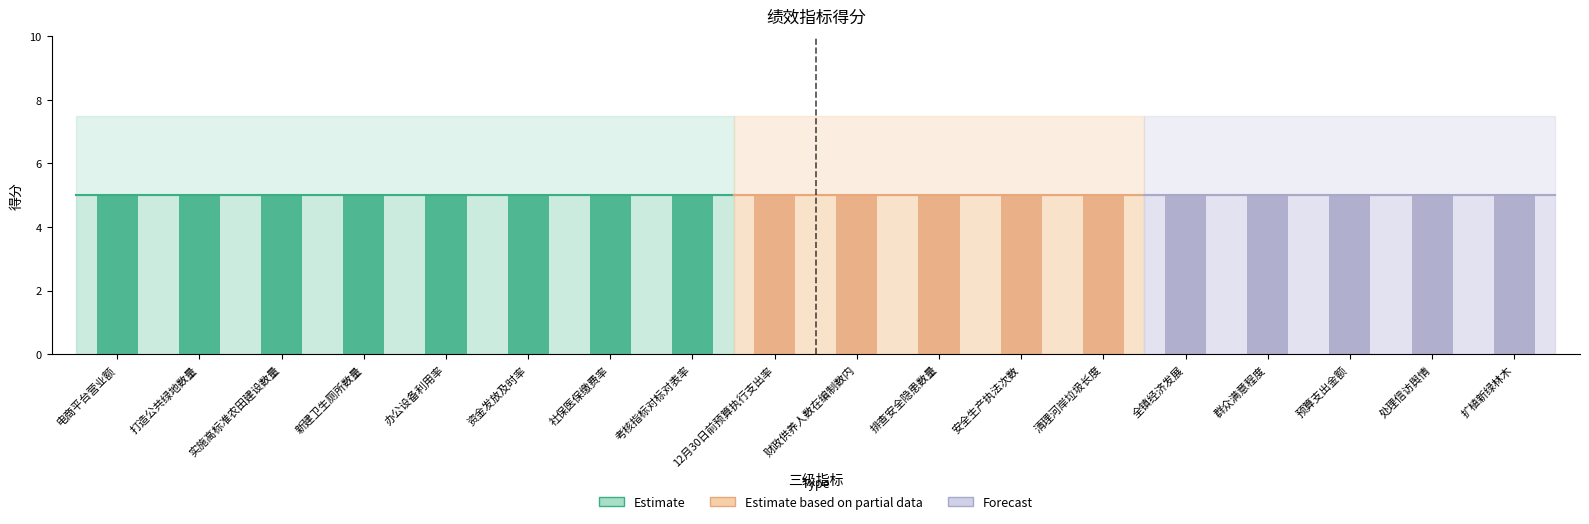

List the series in order of their peak value, highest first.

Estimate, Estimate based on partial data, Forecast